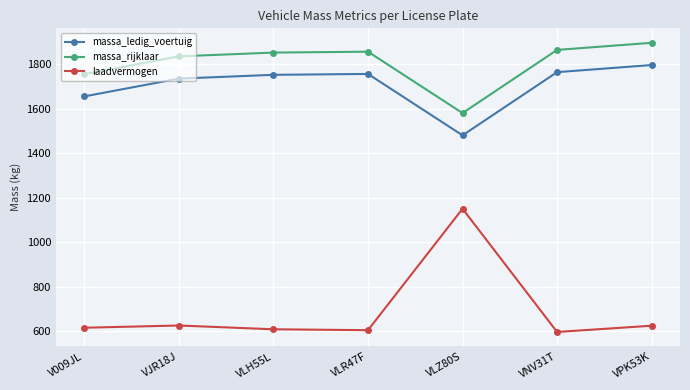

At VNV31T, list the series in order from smallest to largest.

laadvermogen, massa_ledig_voertuig, massa_rijklaar